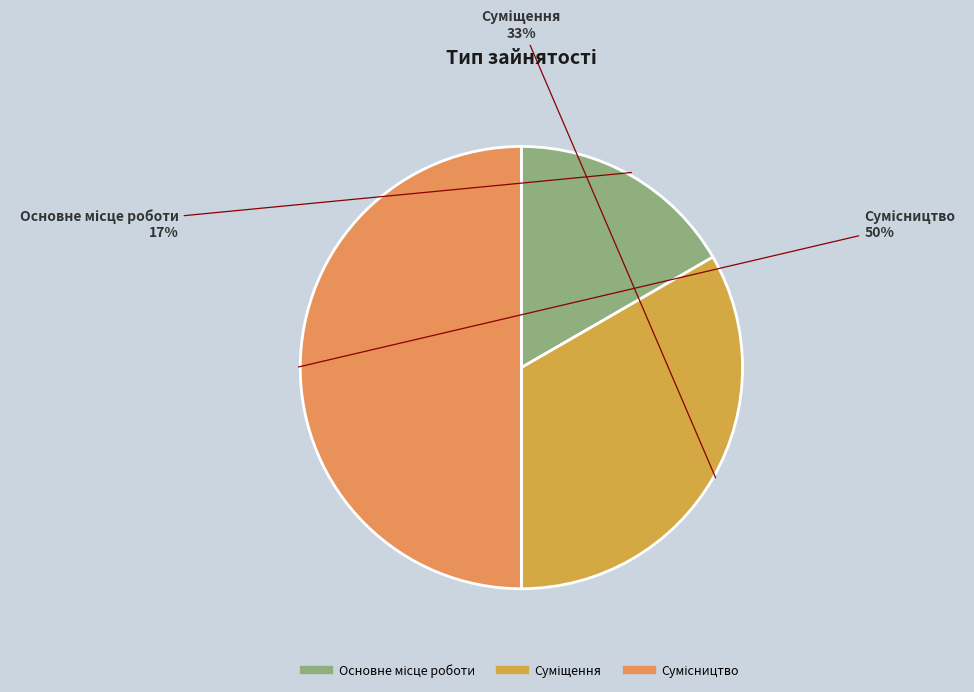

Count the number of slices in the pie.

3